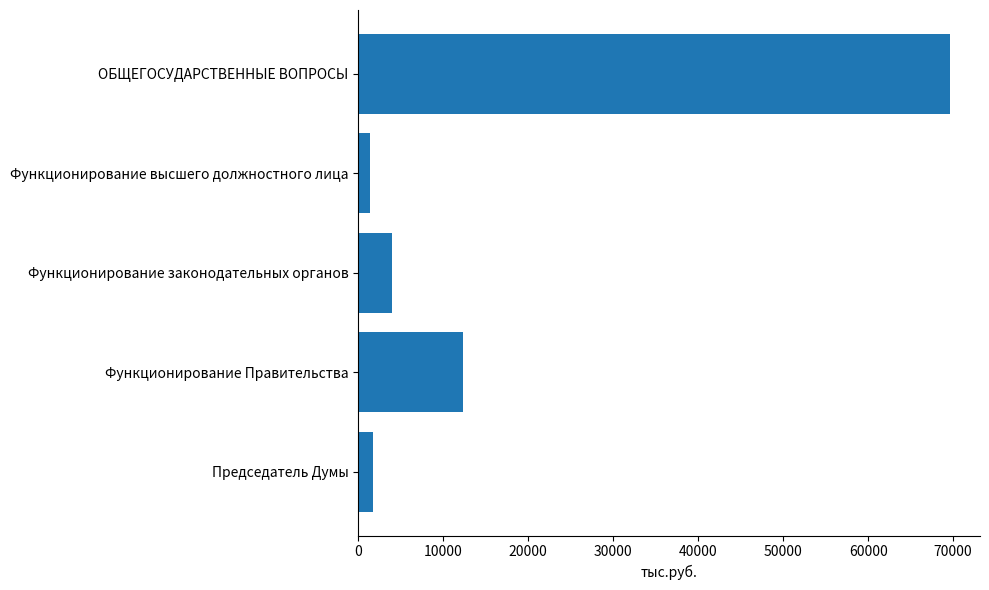

What is the difference between the maximum and minimum values?

68237.0